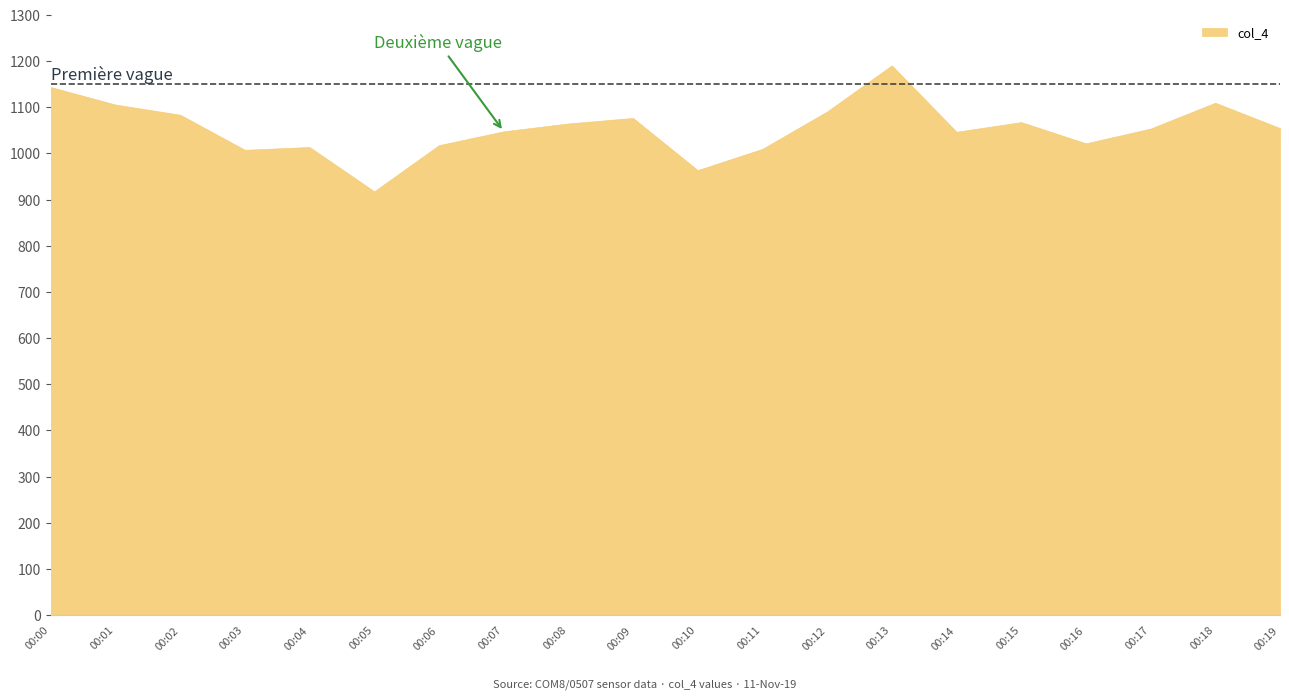

The value of col_8 at 00:16 is 367. True or false?

False